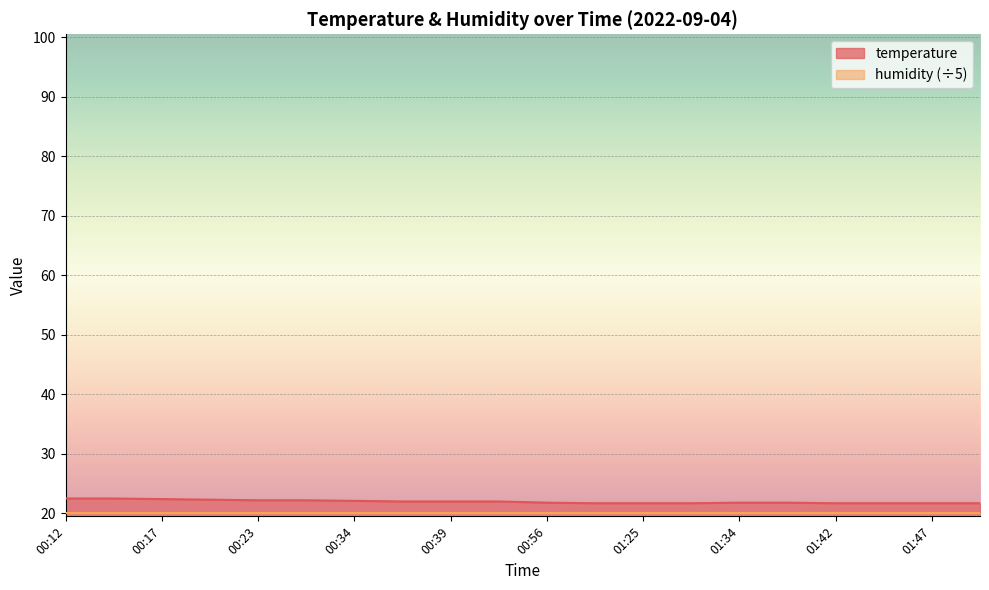

What is the ratio of the value at 01:34 to the value at 00:20?

1.0